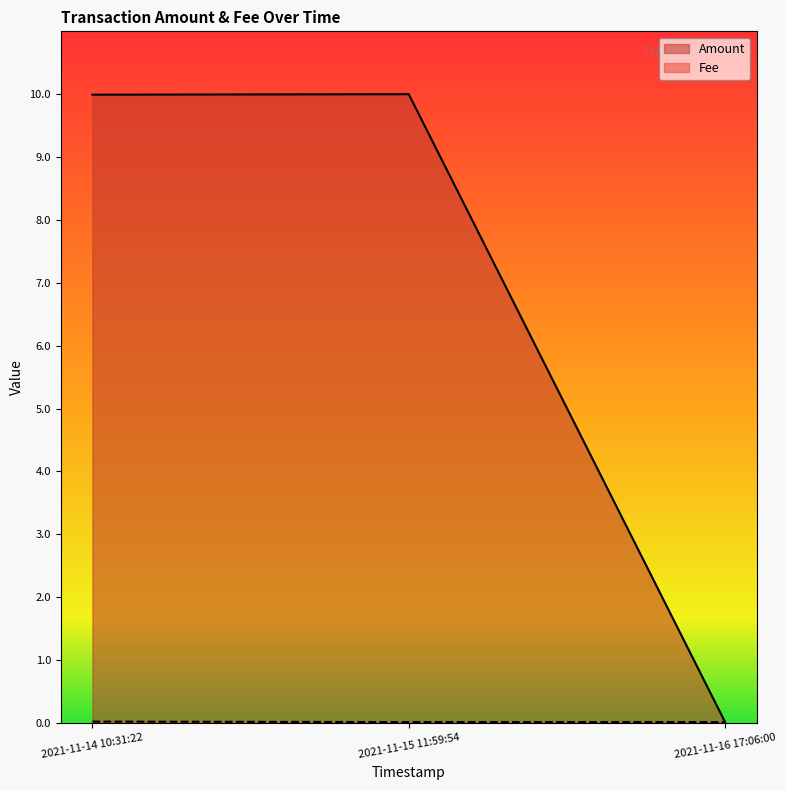

Which series changed the most between 2021-11-15 11:59:54 and 2021-11-16 17:06:00?

Amount